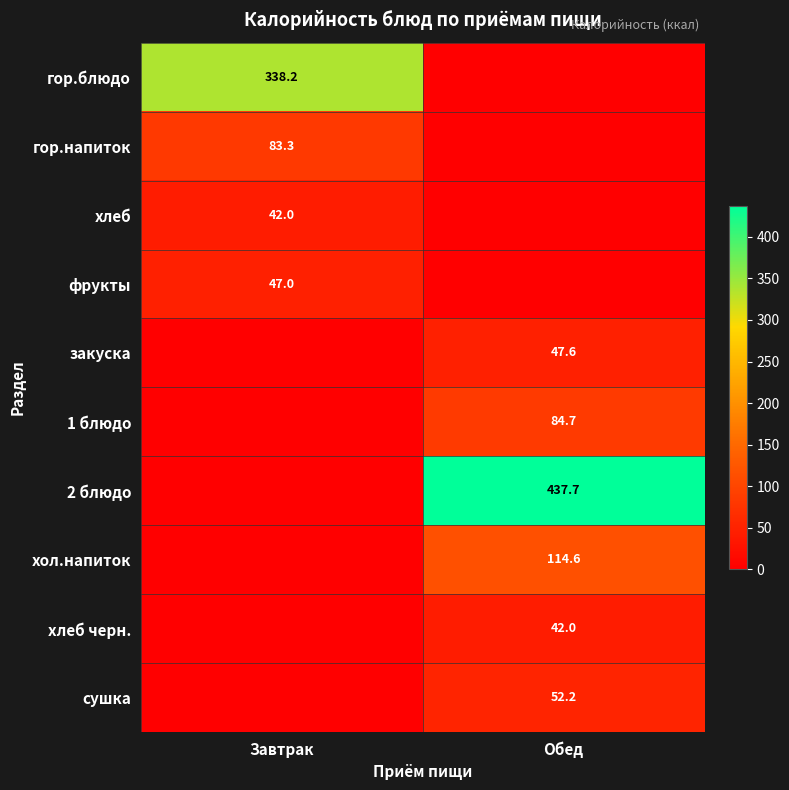

What is the spread (max minus min) of values at Обед?

437.7